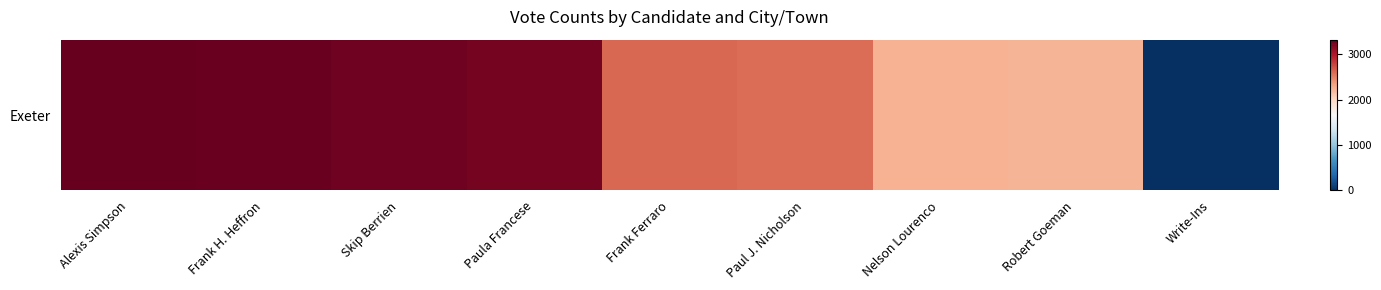

The value at Paula Francese is 3239. True or false?

True